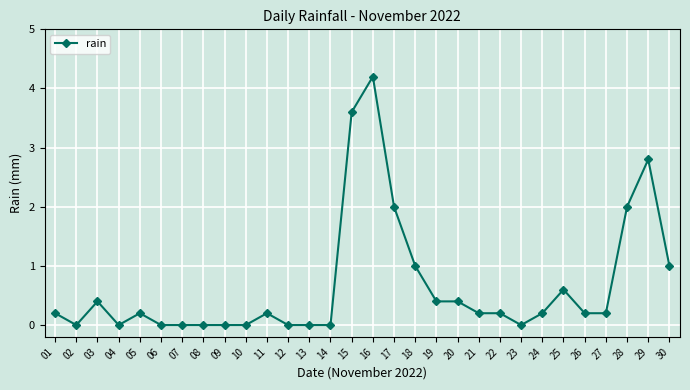

How many distinct data groups are displayed?

1